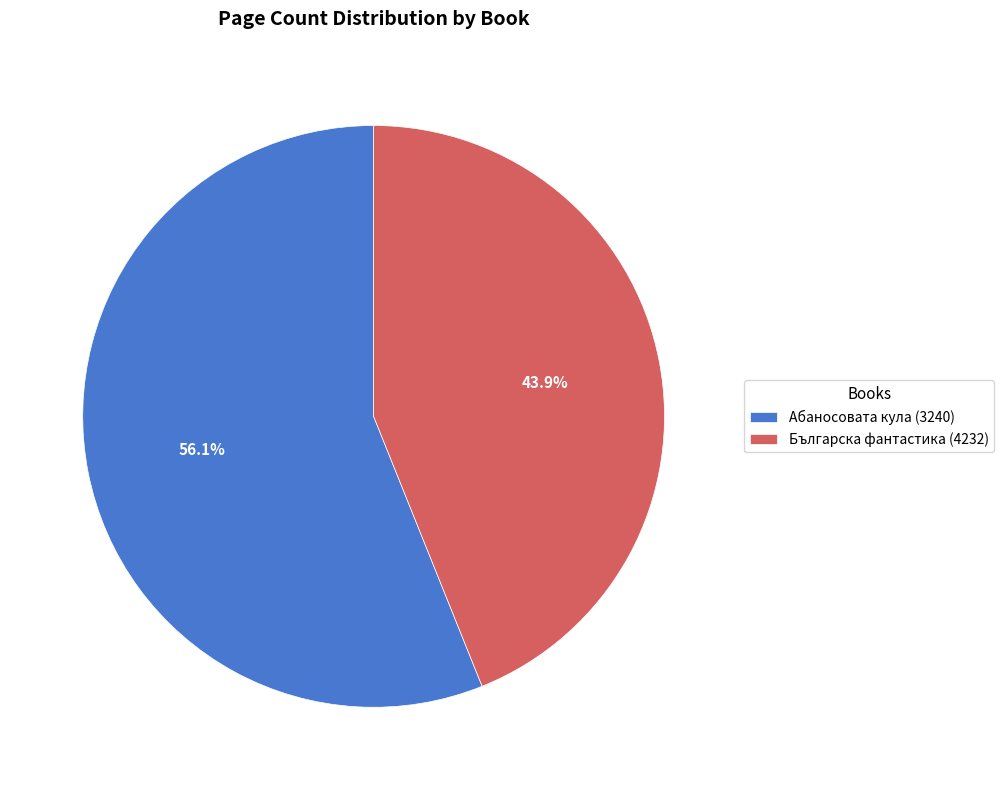

What is the smallest slice in the pie chart?

Българска фантастика (4232)